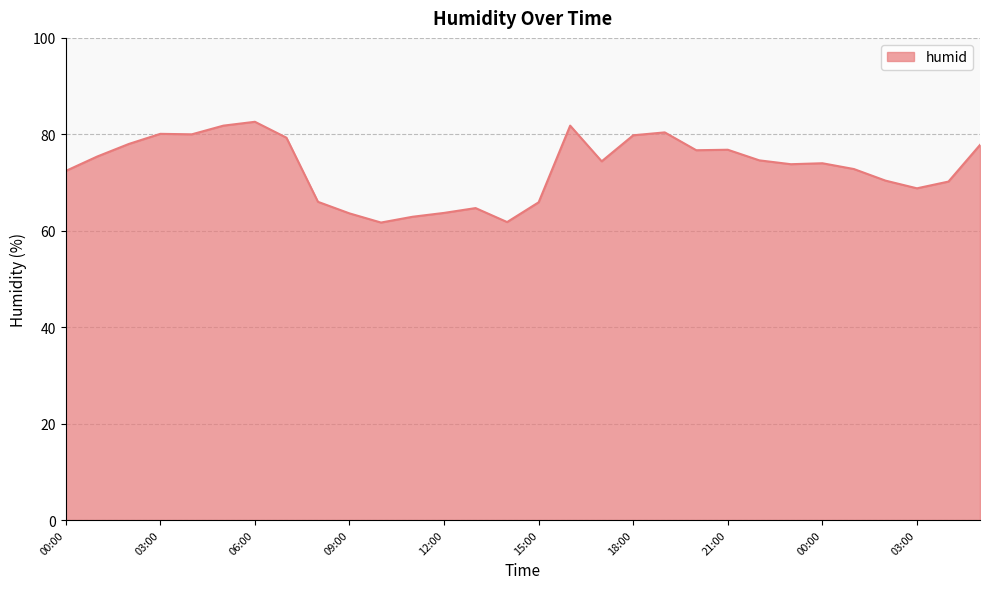

What is the smallest value displayed?

61.7